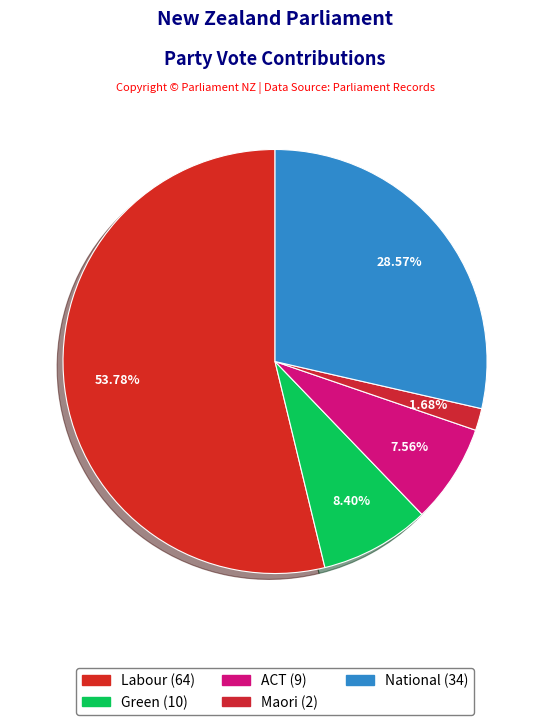

To the nearest percent, what is the difference between the Labour and ACT slice percentages?

46%